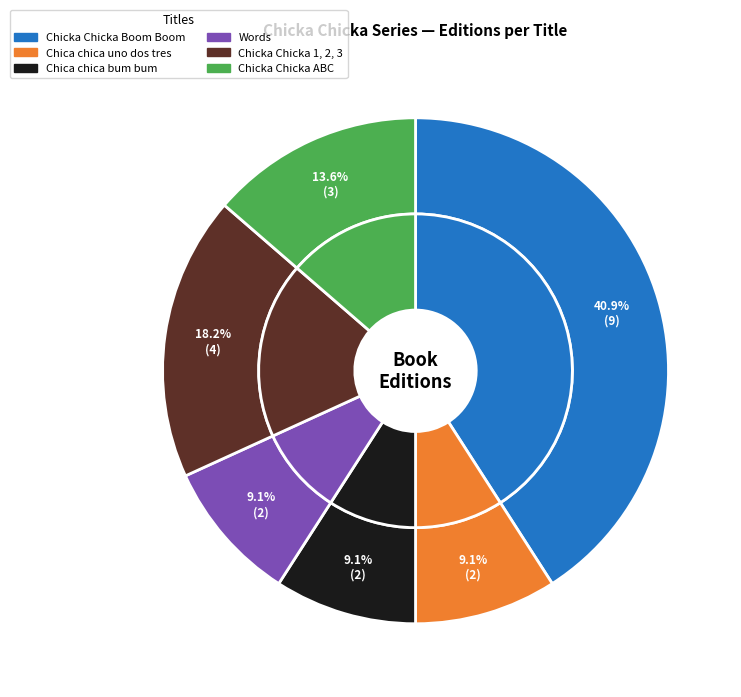

The Words slice represents 21% of the pie. True or false?

False